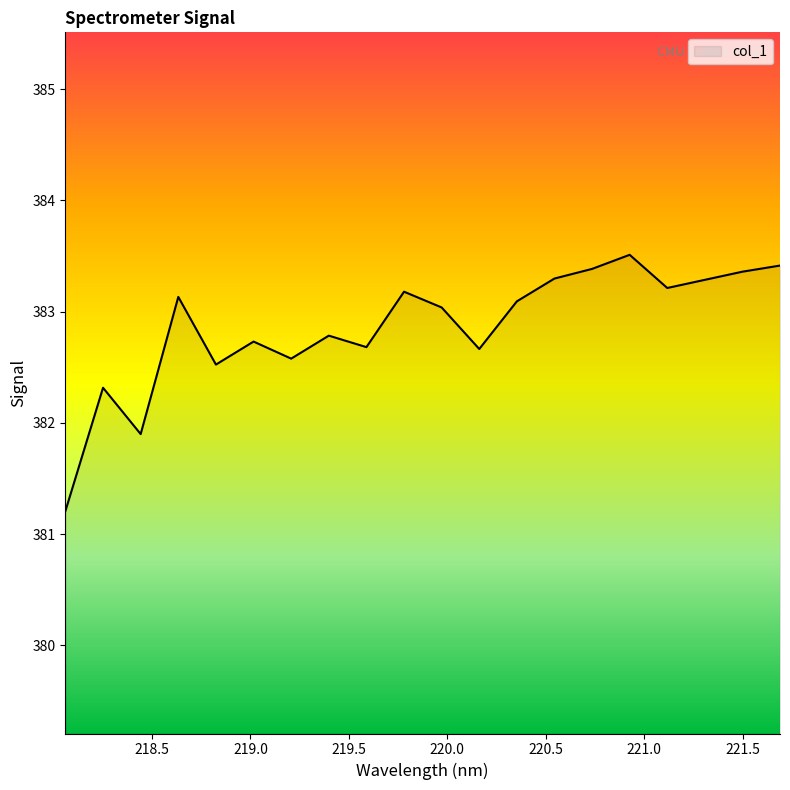

What is the difference between the maximum and minimum values?

2.3